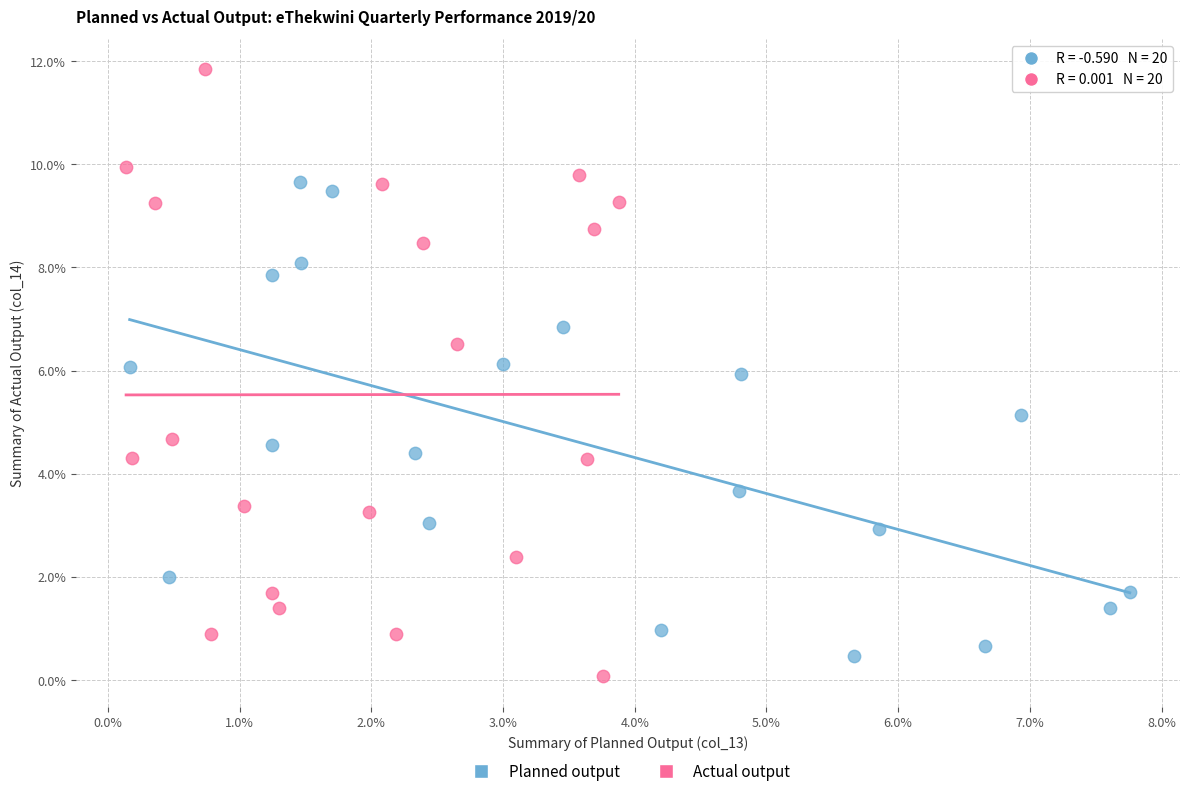

What are all the series names shown in the legend?

Planned output, Actual output